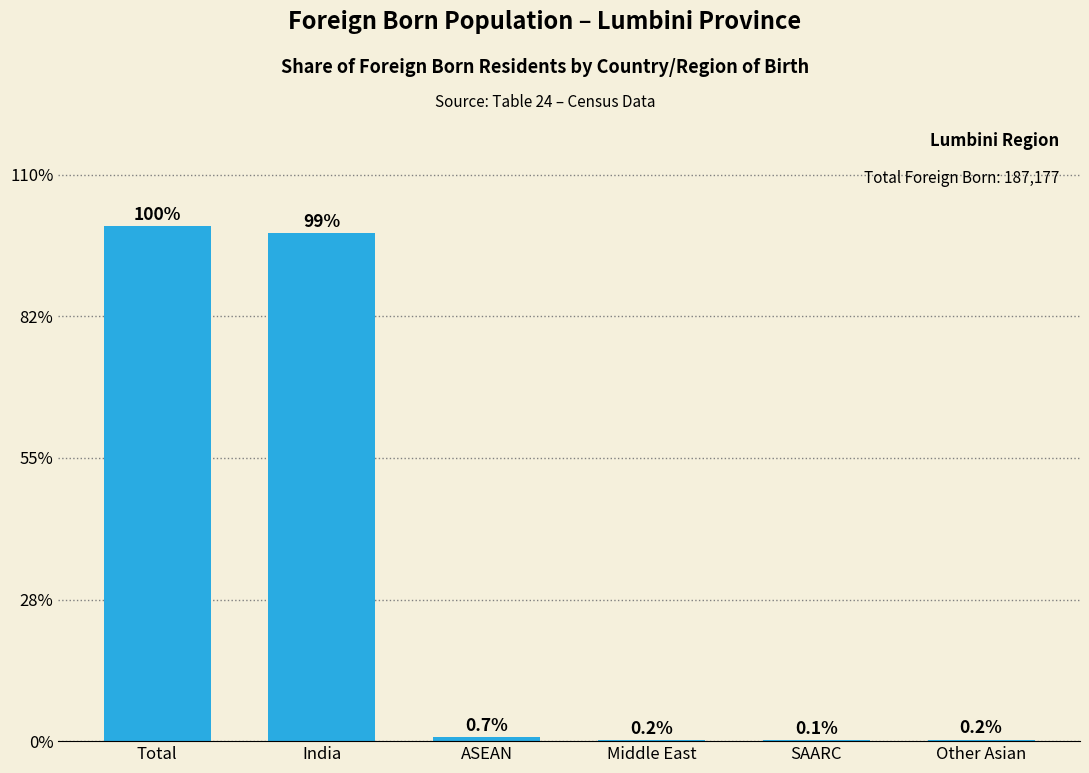

Where is the data nearest to the value 50?

India